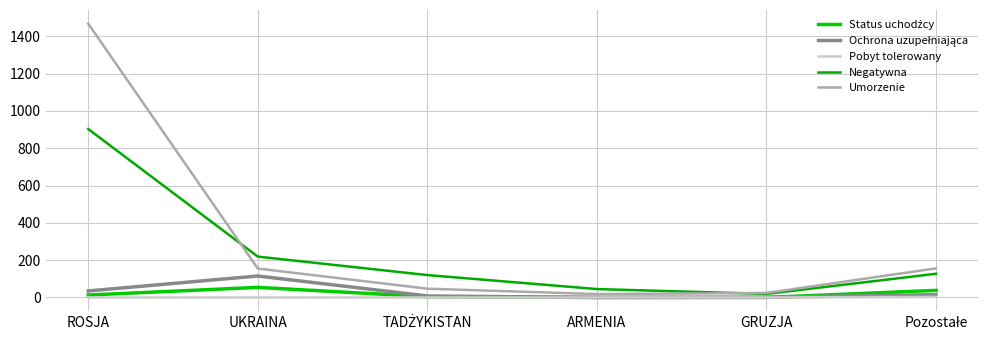

Which series has the largest total across all categories?

Umorzenie